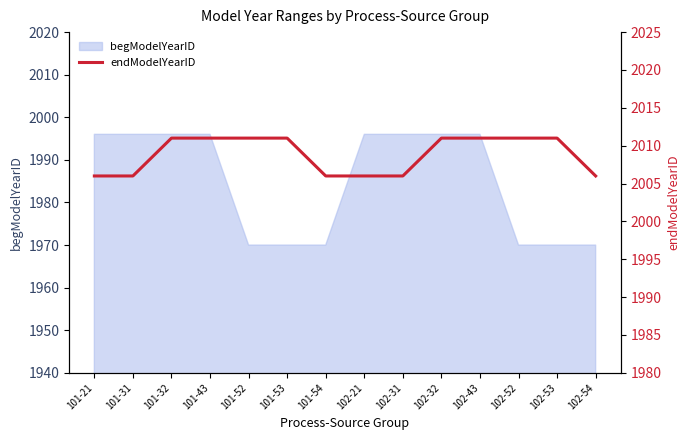

True or false: begModelYearID has a value of 1996 at 102-43.

True